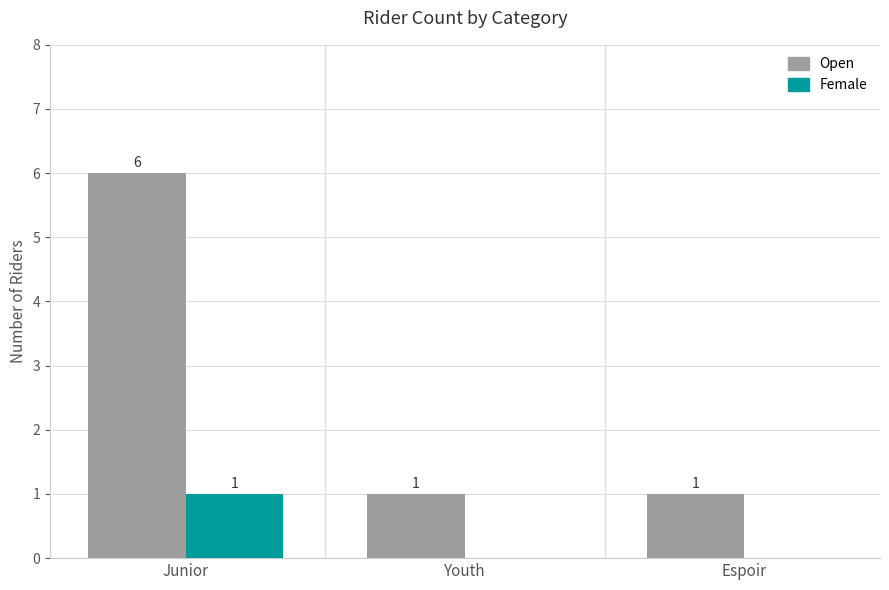

Which series has the largest total across all categories?

Open